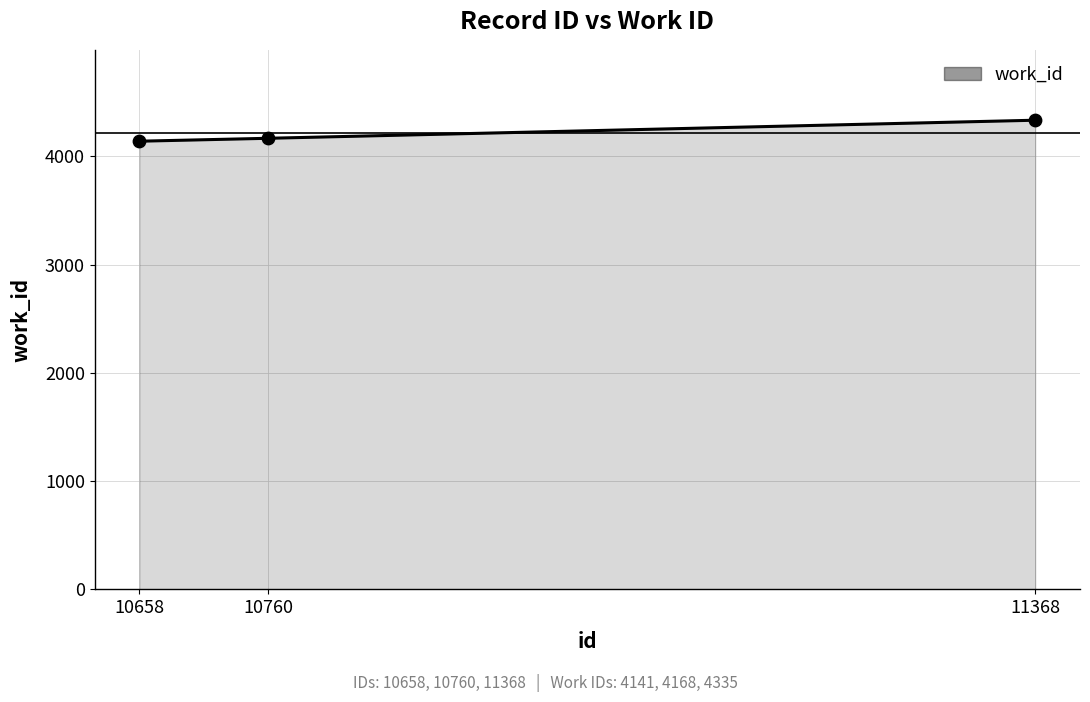

What is the change in value from 10658 to 10760?

+27